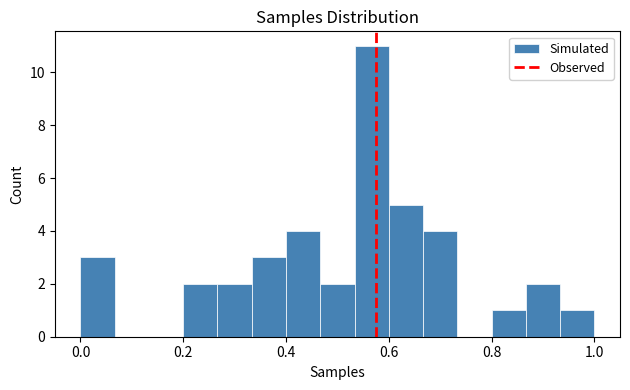

Read against the x-axis, roughly where is the centre of the tallest bar?

0.56